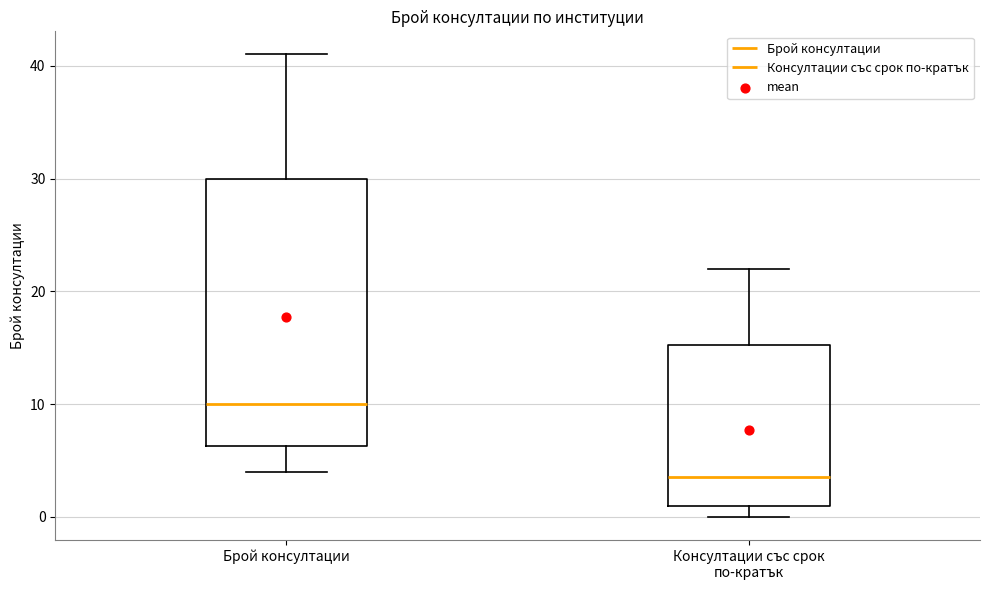

Reading left to right, read every box against the y-axis: the position of its median line, the range the box covers, and the ends of its whiskers. The values are not printed on the chart, so give them approximately, as read against the axis.

Брой консултации: median 10, box 6 to 30, whiskers 4 to 41
Консултации със срок по-кратък: median 4, box 1 to 15, whiskers 0 to 22